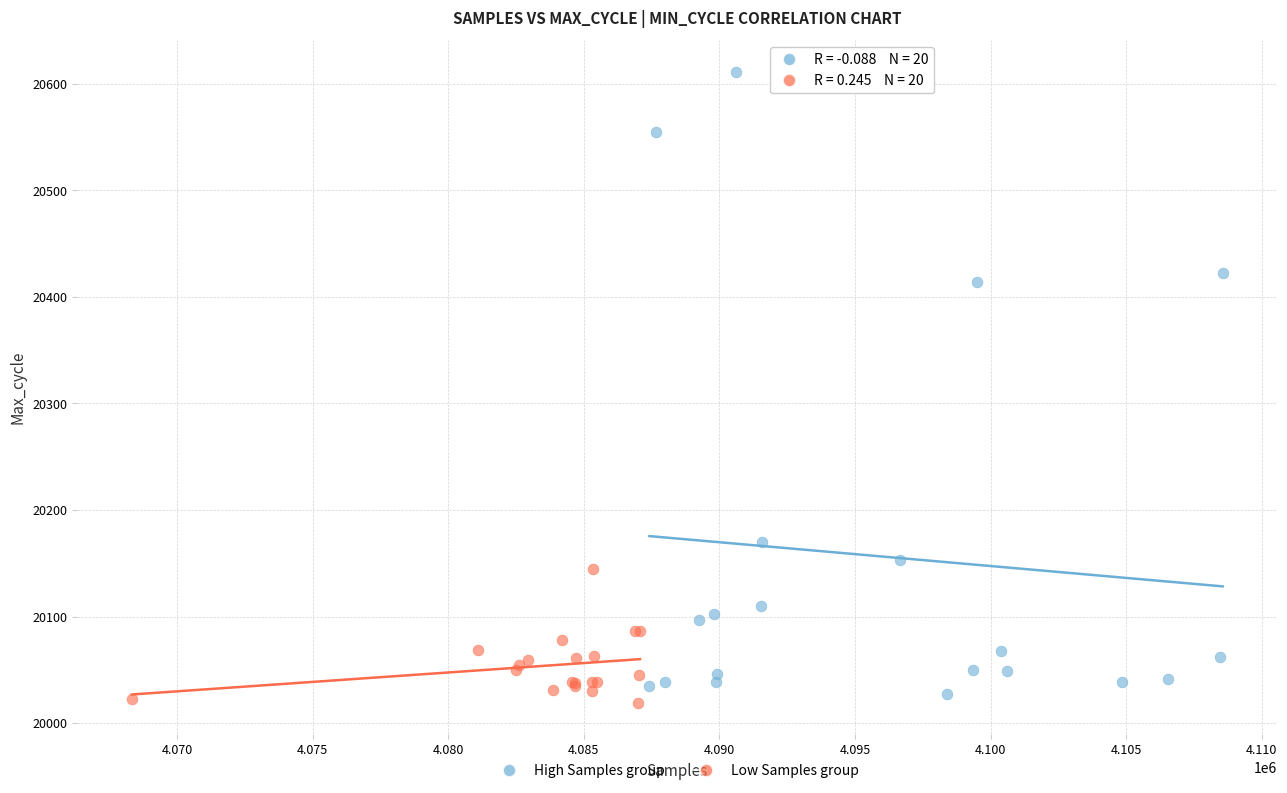

Which series has the widest spread of Y values?

High Samples group